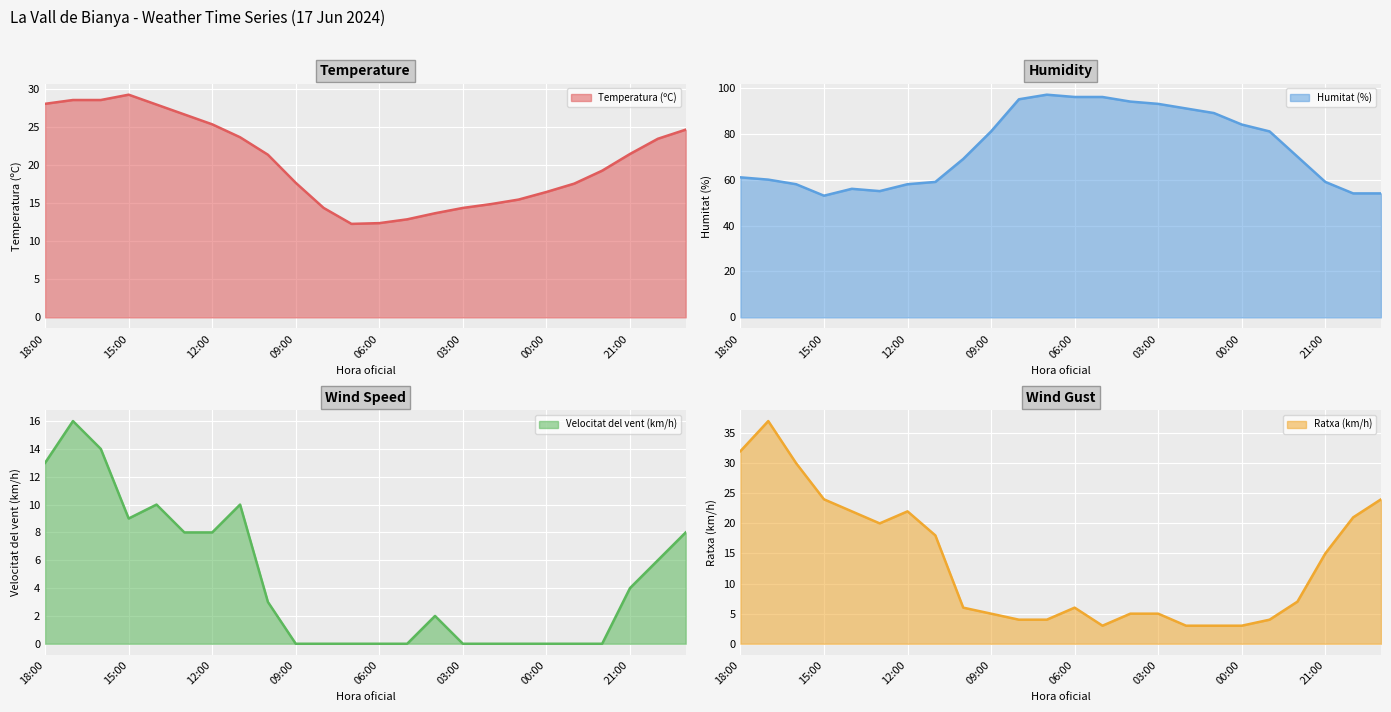

What position from the right is 08:00?

14